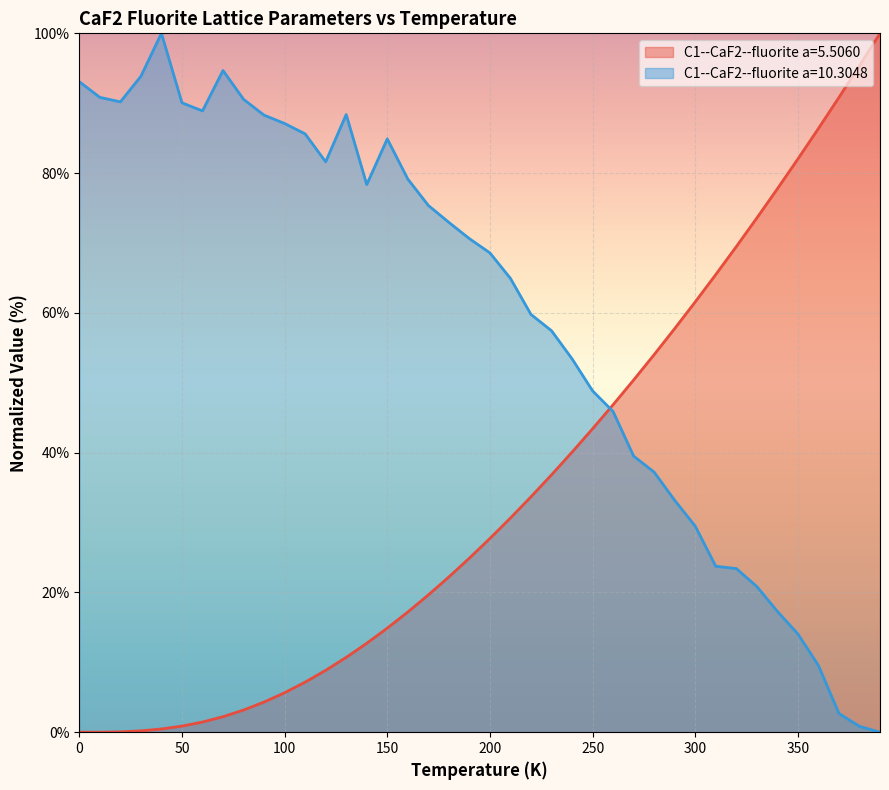

Where does the C1--CaF2--fluorite a=5.5060 series first go above 27?

200